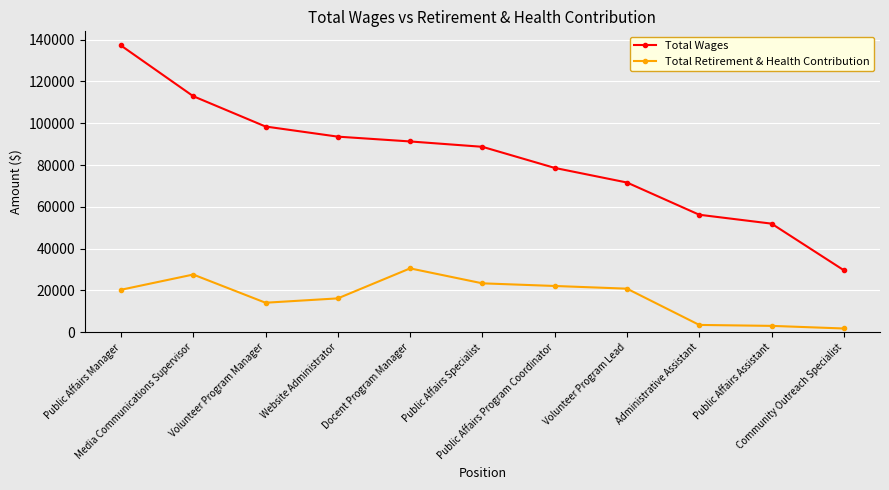

What is the value of the Total Retirement & Health Contribution point at the 4th from the left?

16188